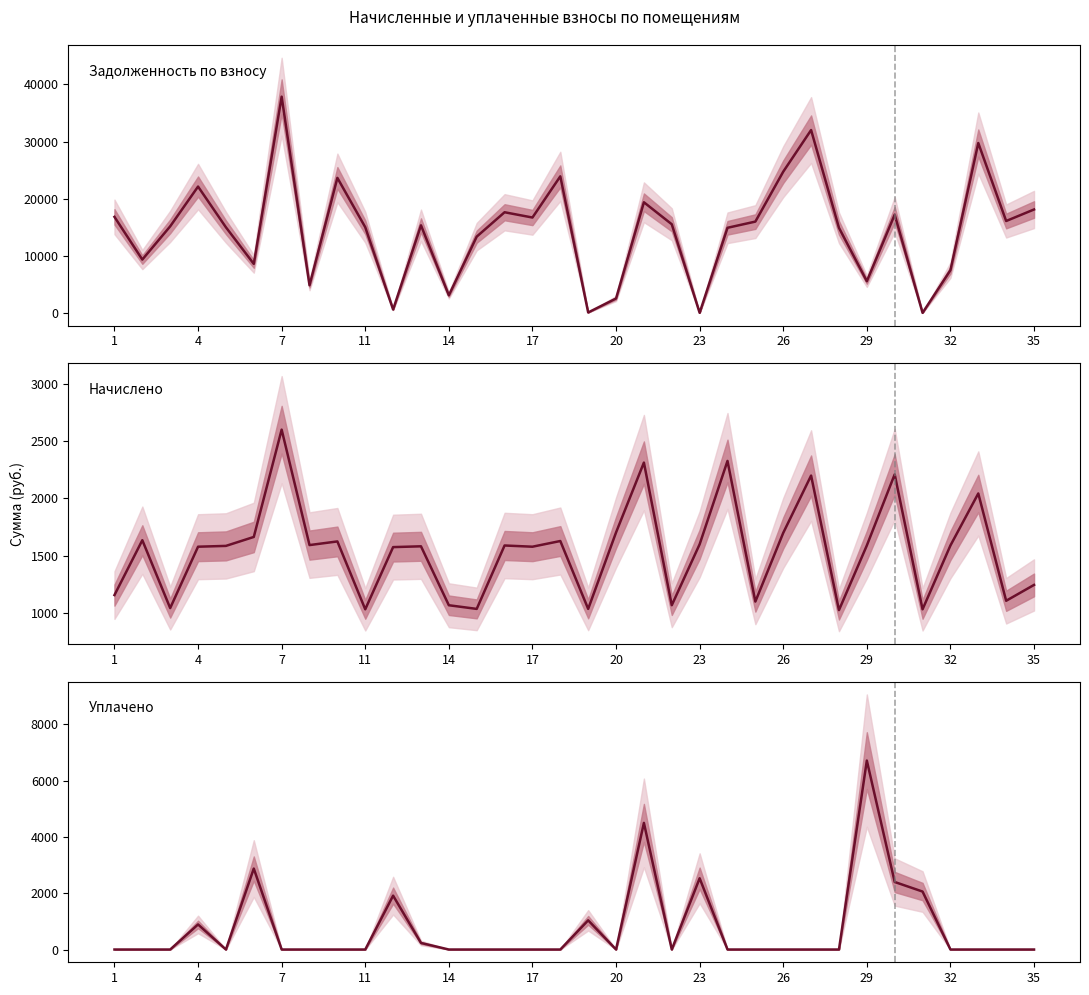

After their last crossing, which series has the higher values: Уплачено or Начислено?

Начислено